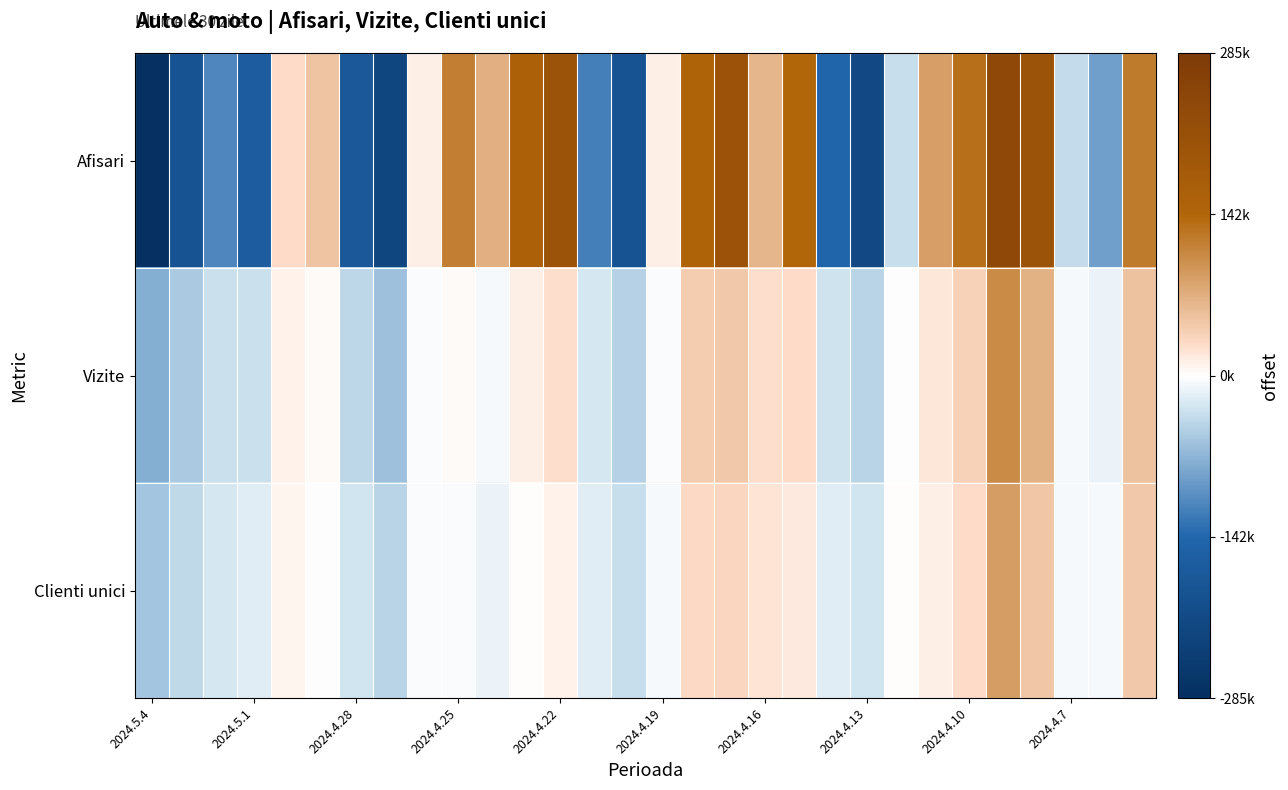

Reading left to right, list all the values displayed in this chart.

Afisari: -285901.3	-191612.3	-113695.3	-166774.3	28251.7	49516.7	-176702.3	-226753.3	12852.7	116496.7	69368.7	157732.7	203788.7	-120151.3	-191124.3	13195.7	150516.7	202882.7	63978.7	141256.7	-146862.3	-217135.3	-33533.3	86628.7	131910.7	240363.7	205778.7	-36320.3	-89371.3	121417.7
Vizite: -77279.1	-51665.1	-32981.1	-33200.1	9097.9	4260.9	-42065.1	-60522.1	-3686.1	3785.9	-5995.1	11271.9	25023.9	-26611.1	-46896.1	-4129.1	40702.9	46067.9	26412.9	27198.9	-29348.1	-43604.1	-479.1	19673.9	37328.9	105575.9	67728.9	-6571.1	-11792.1	52692.9
Clienti unici: -56944.8	-38769.8	-24668.8	-20094.8	7989.2	-716.8	-28894.8	-43458.8	-2660.8	-3447.8	-11237.8	1193.2	9901.2	-19864.8	-34739.8	-5015.8	30024.2	33155.2	21548.2	16757.2	-19067.8	-28270.8	1399.2	13219.2	28846.2	88877.2	48675.2	-5179.8	-4877.8	46326.2